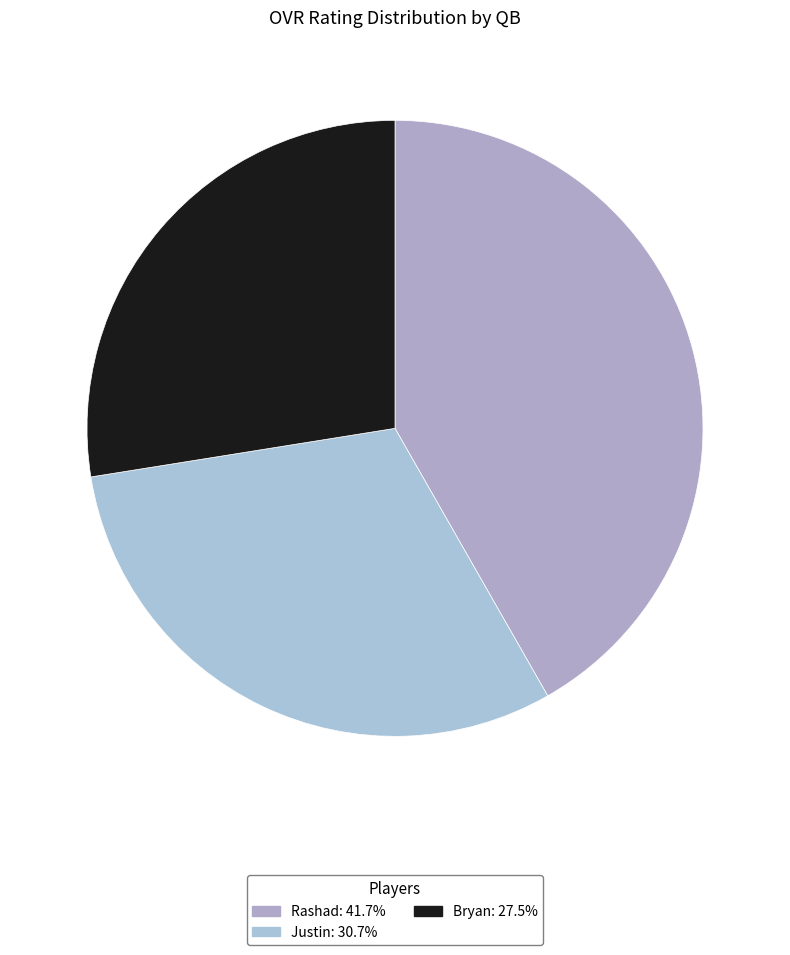

To the nearest percent, what portion does Bryan represent?

28%